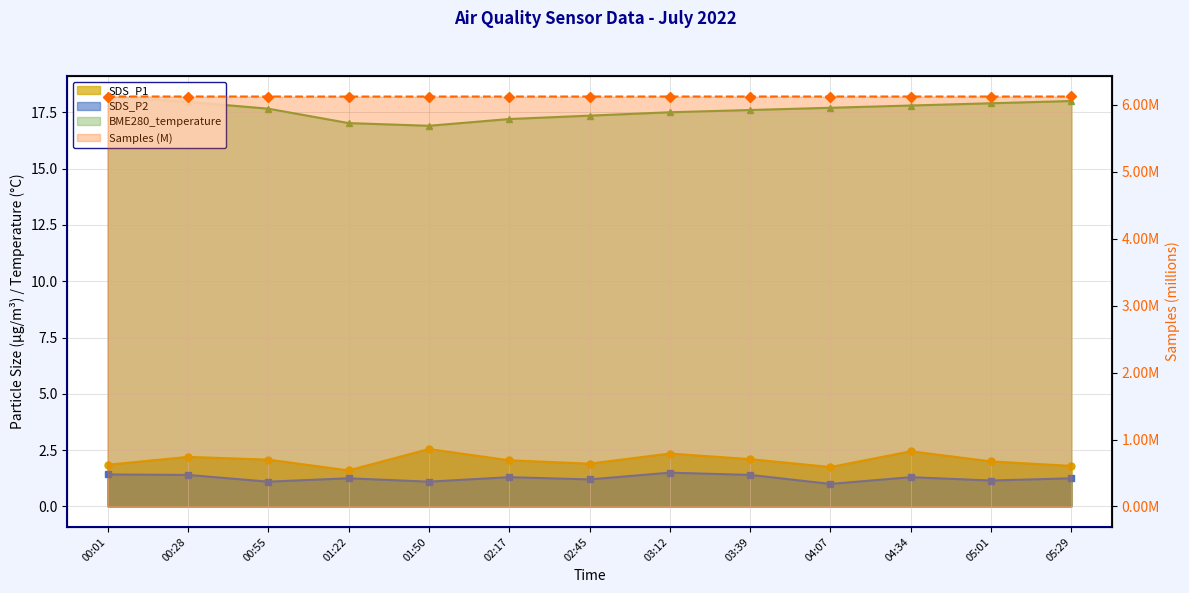

Which has a higher value, 00:55 or 05:01?

00:55